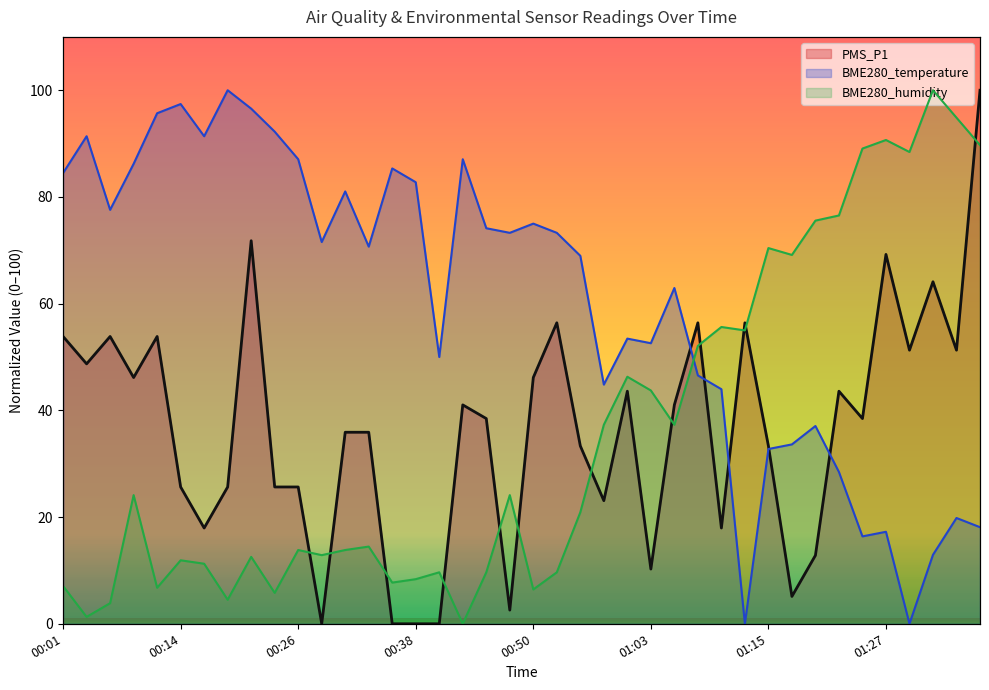

At how many categories does at least one series exceed 6?

40